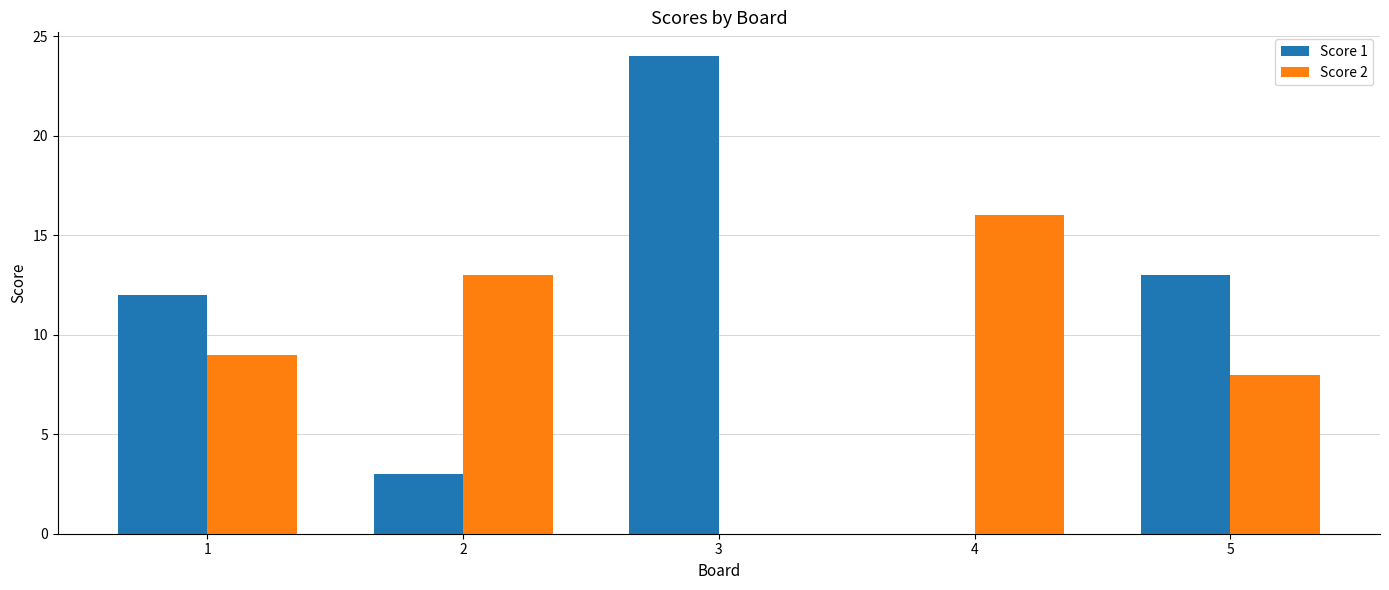

What is the maximum value shown in the chart?

24